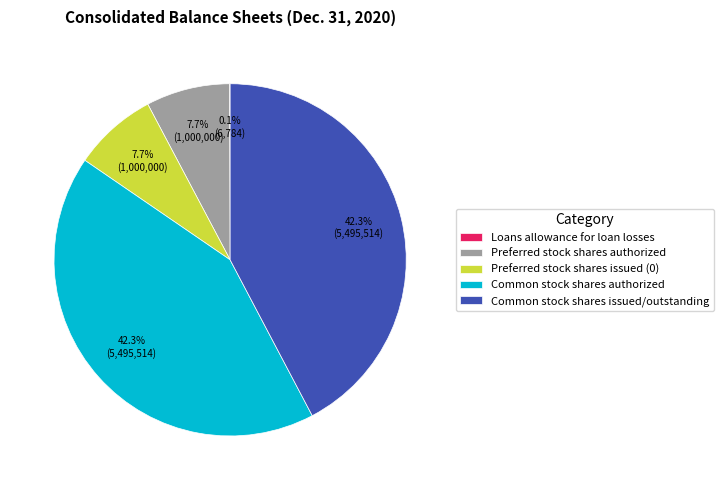

To the nearest percent, what percentage of the pie is Preferred stock shares authorized?

8%